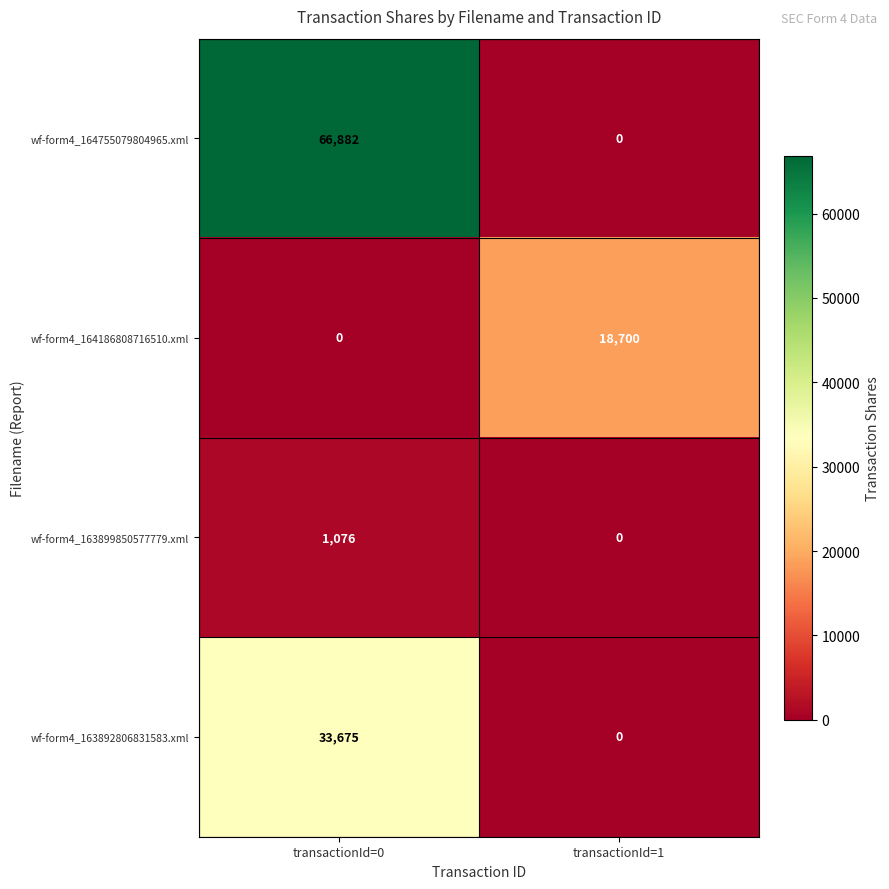

Which series changed the most between transactionId=0 and transactionId=1?

wf-form4_164755079804965.xml